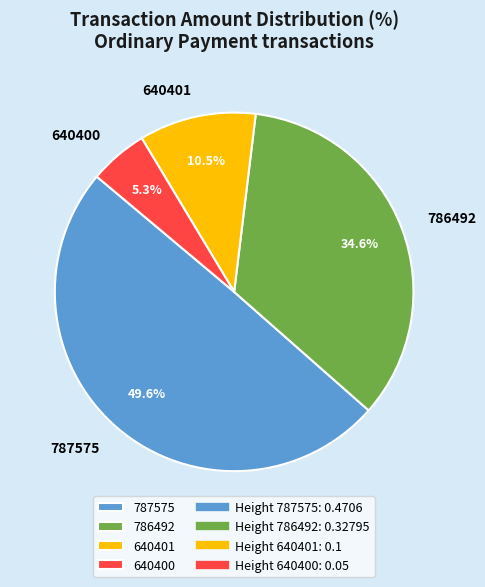

Which category has the biggest portion of the pie?

787575